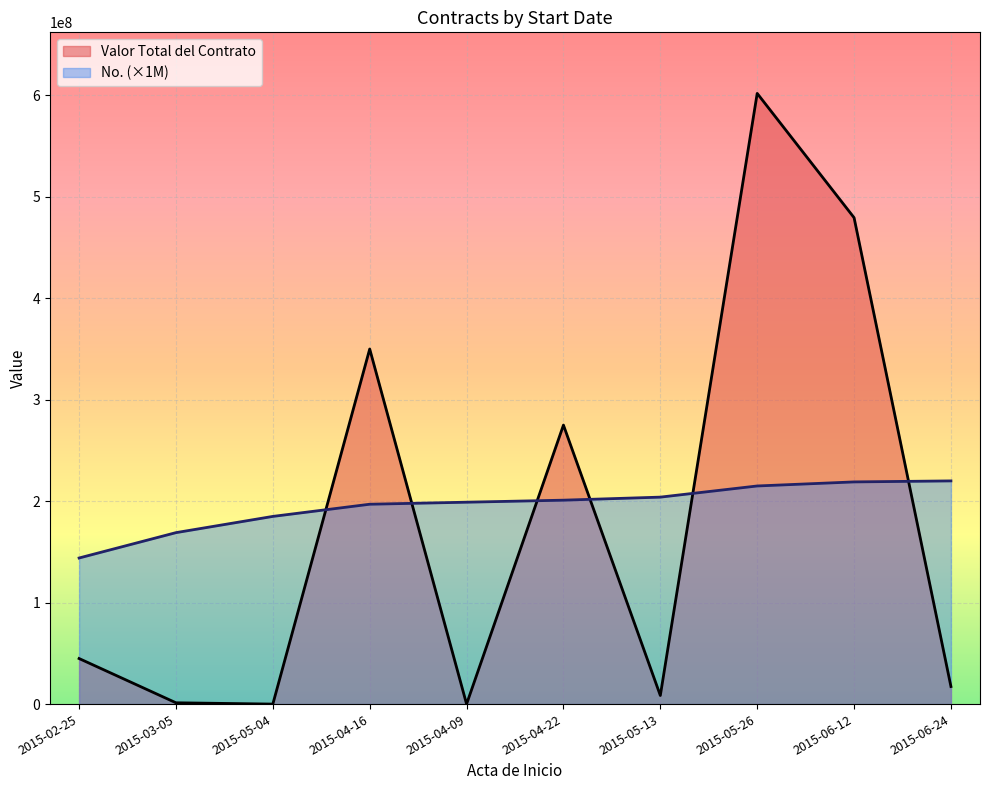

How many values in Valor Total del Contrato are above zero?

8